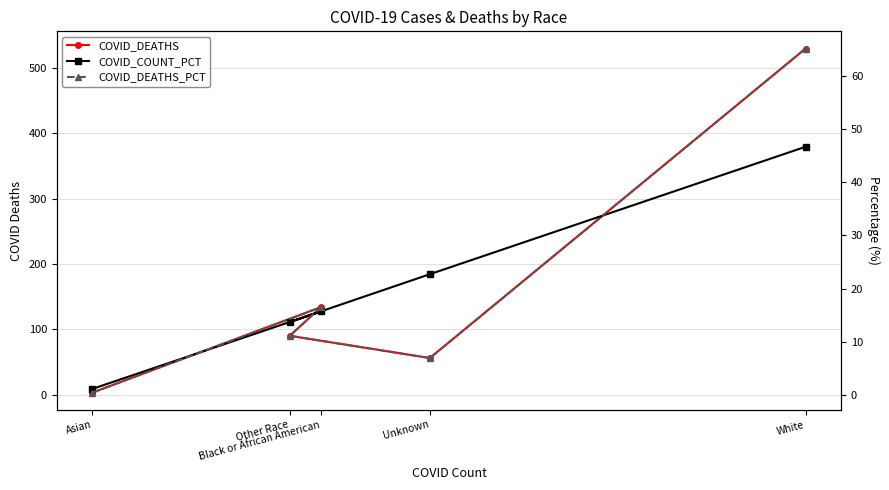

At Unknown, list the series in order from smallest to largest.

COVID_DEATHS_PCT, COVID_COUNT_PCT, COVID_DEATHS